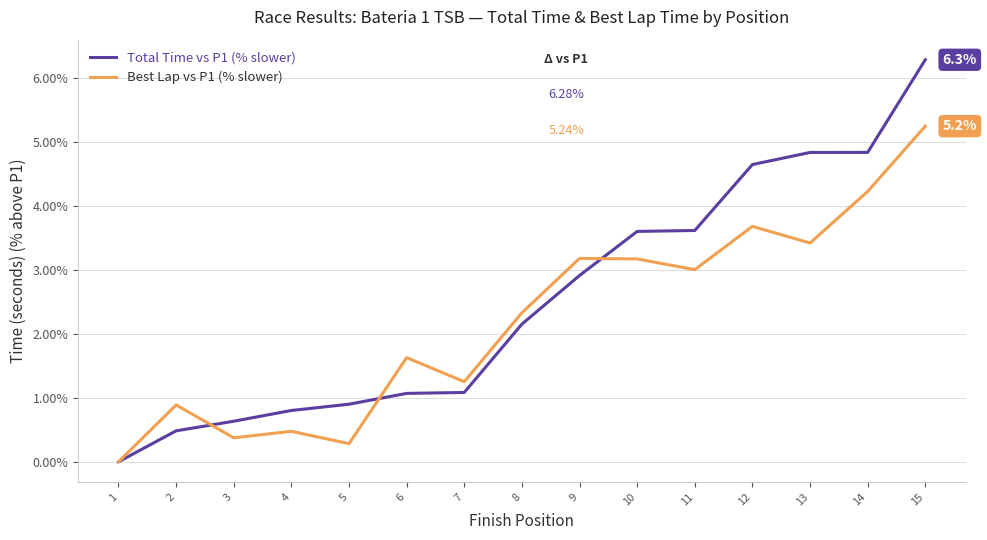

List the series in order of their overall mean, highest first.

Total Time vs P1 (% slower), Best Lap vs P1 (% slower)